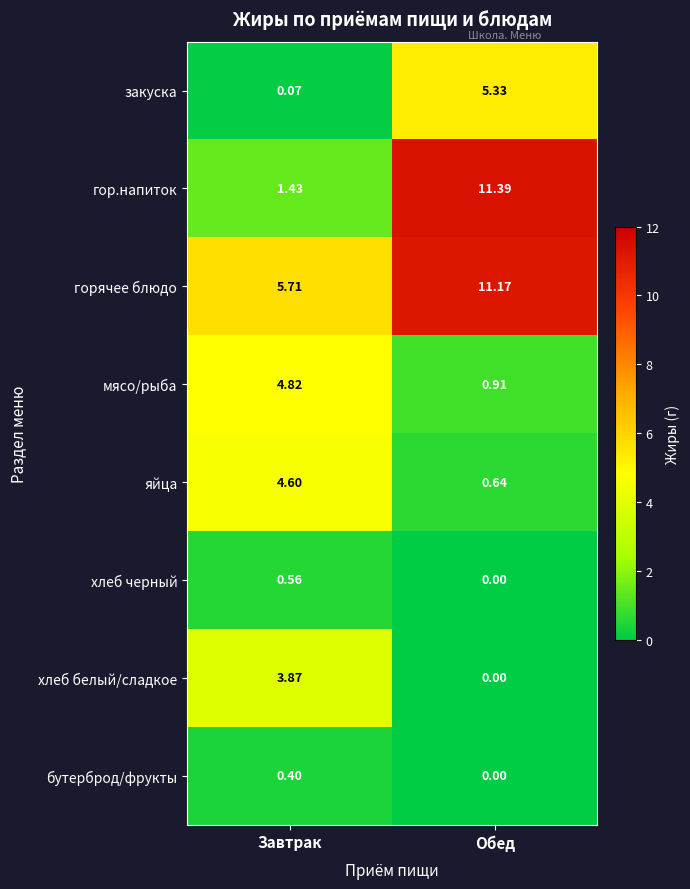

Where is хлеб белый/сладкое nearest to the value 1?

Обед